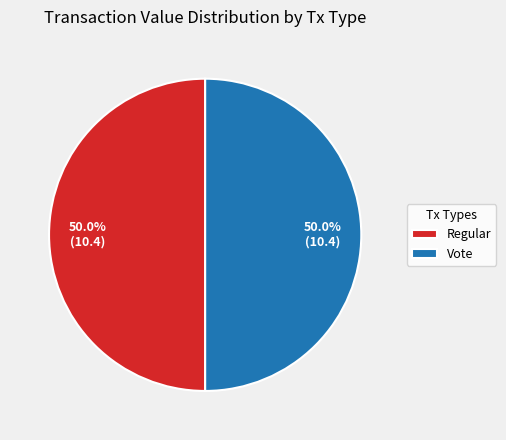

Combined, do Vote and Regular account for over 50%?

Yes